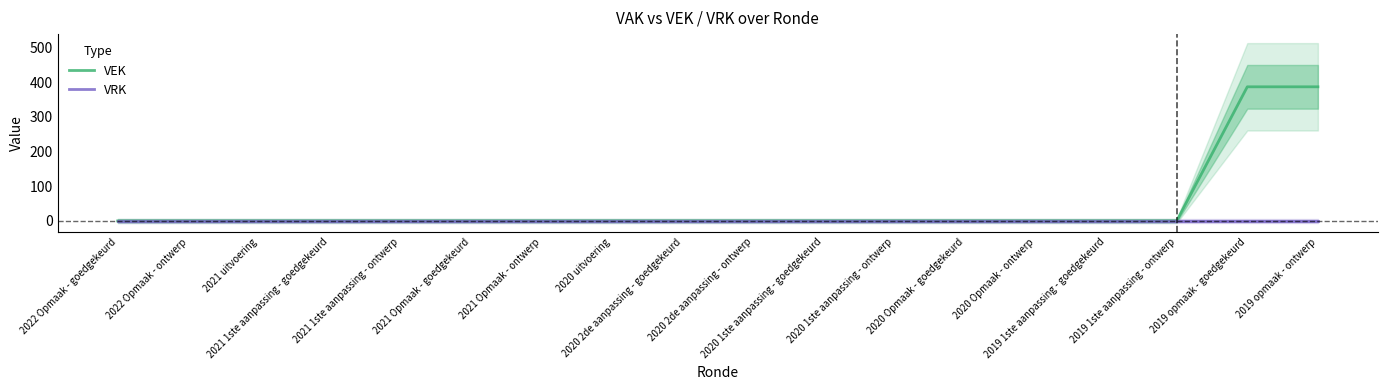

Is it true that VEK equals 387 at 2019 opmaak - ontwerp?

True